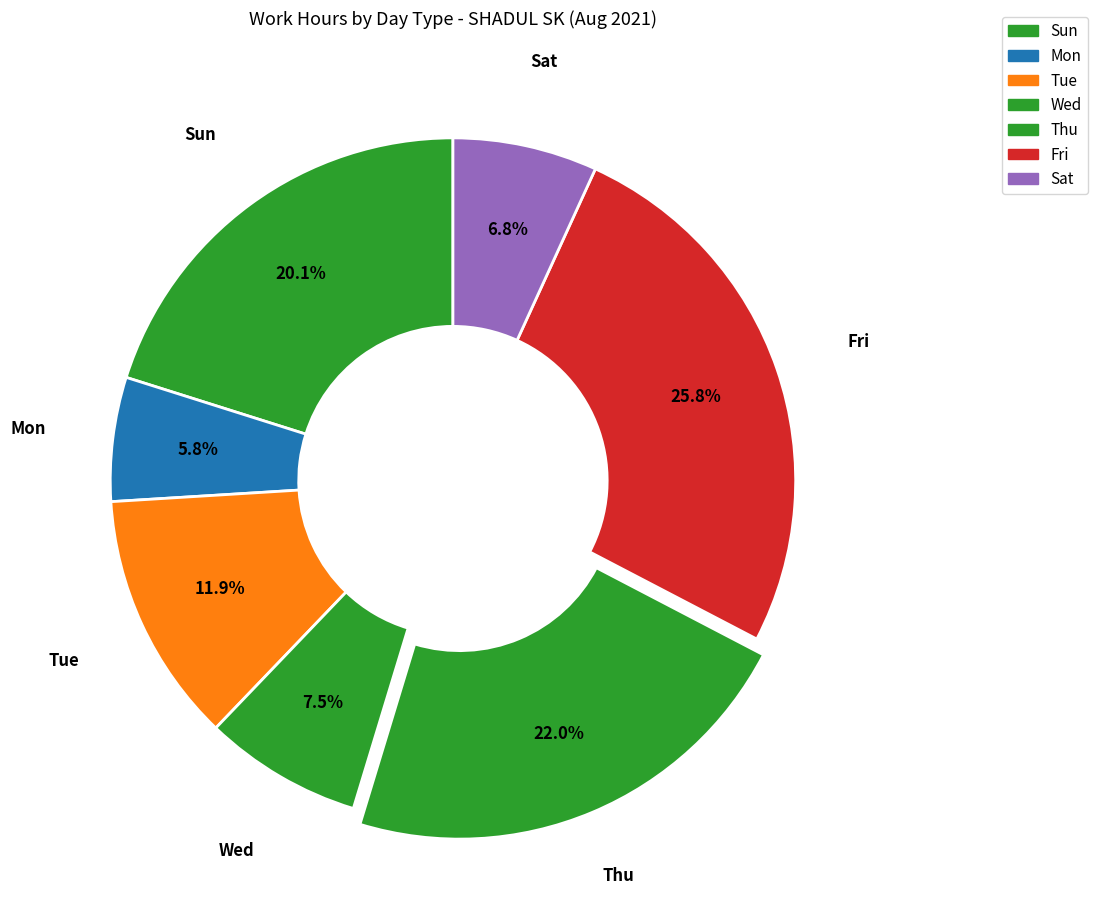

How many slices are in this pie chart?

7